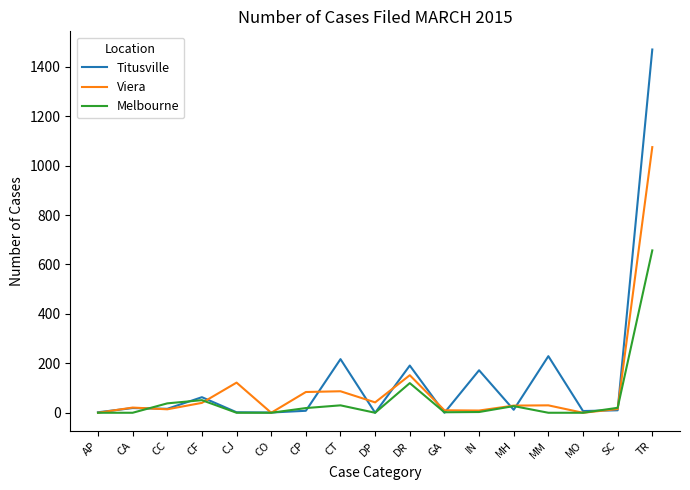

What is the sum of all Viera values?

1730